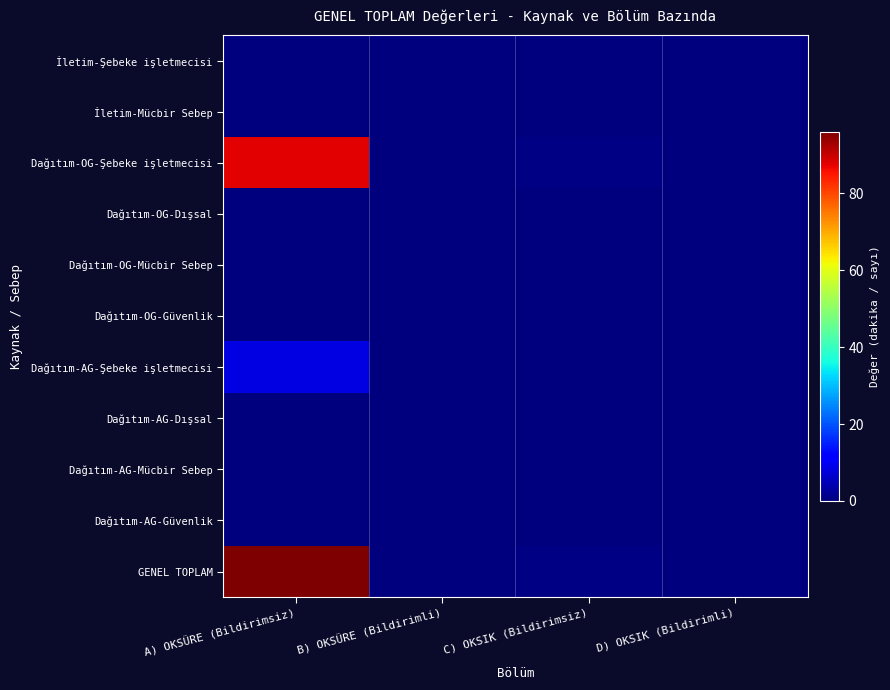

Reading right to left, extract all data points from this chart.

İletim-Şebeke işletmecisi: D) OKSIK (Bildirimli)=0.0	C) OKSIK (Bildirimsiz)=0.0	B) OKSÜRE (Bildirimli)=0.0	A) OKSÜRE (Bildirimsiz)=0.0
İletim-Mücbir Sebep: D) OKSIK (Bildirimli)=0.0	C) OKSIK (Bildirimsiz)=0.0	B) OKSÜRE (Bildirimli)=0.0	A) OKSÜRE (Bildirimsiz)=0.0
Dağıtım-OG-Şebeke işletmecisi: D) OKSIK (Bildirimli)=0.0	C) OKSIK (Bildirimsiz)=0.5	B) OKSÜRE (Bildirimli)=0.0	A) OKSÜRE (Bildirimsiz)=87.6
Dağıtım-OG-Dışsal: D) OKSIK (Bildirimli)=0.0	C) OKSIK (Bildirimsiz)=0.0	B) OKSÜRE (Bildirimli)=0.0	A) OKSÜRE (Bildirimsiz)=0.0
Dağıtım-OG-Mücbir Sebep: D) OKSIK (Bildirimli)=0.0	C) OKSIK (Bildirimsiz)=0.0	B) OKSÜRE (Bildirimli)=0.0	A) OKSÜRE (Bildirimsiz)=0.0
Dağıtım-OG-Güvenlik: D) OKSIK (Bildirimli)=0.0	C) OKSIK (Bildirimsiz)=0.0	B) OKSÜRE (Bildirimli)=0.0	A) OKSÜRE (Bildirimsiz)=0.0
Dağıtım-AG-Şebeke işletmecisi: D) OKSIK (Bildirimli)=0.0	C) OKSIK (Bildirimsiz)=0.1	B) OKSÜRE (Bildirimli)=0.0	A) OKSÜRE (Bildirimsiz)=8.6
Dağıtım-AG-Dışsal: D) OKSIK (Bildirimli)=0.0	C) OKSIK (Bildirimsiz)=0.0	B) OKSÜRE (Bildirimli)=0.0	A) OKSÜRE (Bildirimsiz)=0.0
Dağıtım-AG-Mücbir Sebep: D) OKSIK (Bildirimli)=0.0	C) OKSIK (Bildirimsiz)=0.0	B) OKSÜRE (Bildirimli)=0.0	A) OKSÜRE (Bildirimsiz)=0.0
Dağıtım-AG-Güvenlik: D) OKSIK (Bildirimli)=0.0	C) OKSIK (Bildirimsiz)=0.0	B) OKSÜRE (Bildirimli)=0.0	A) OKSÜRE (Bildirimsiz)=0.0
GENEL TOPLAM: D) OKSIK (Bildirimli)=0.0	C) OKSIK (Bildirimsiz)=0.6	B) OKSÜRE (Bildirimli)=0.0	A) OKSÜRE (Bildirimsiz)=96.1